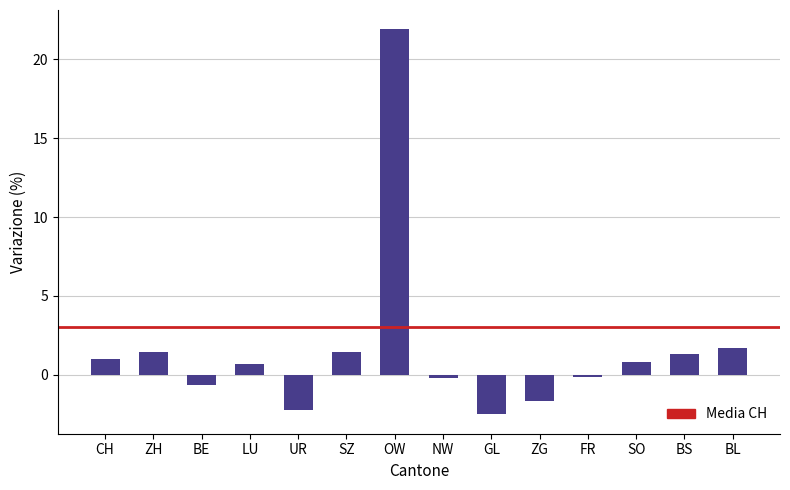

At which label is the value closest to 9?

BL